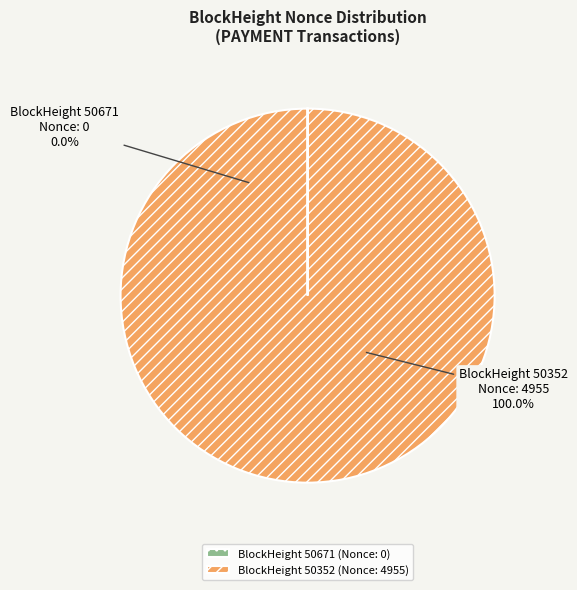

To the nearest percent, what is the difference between the largest and smallest slice percentages?

100%